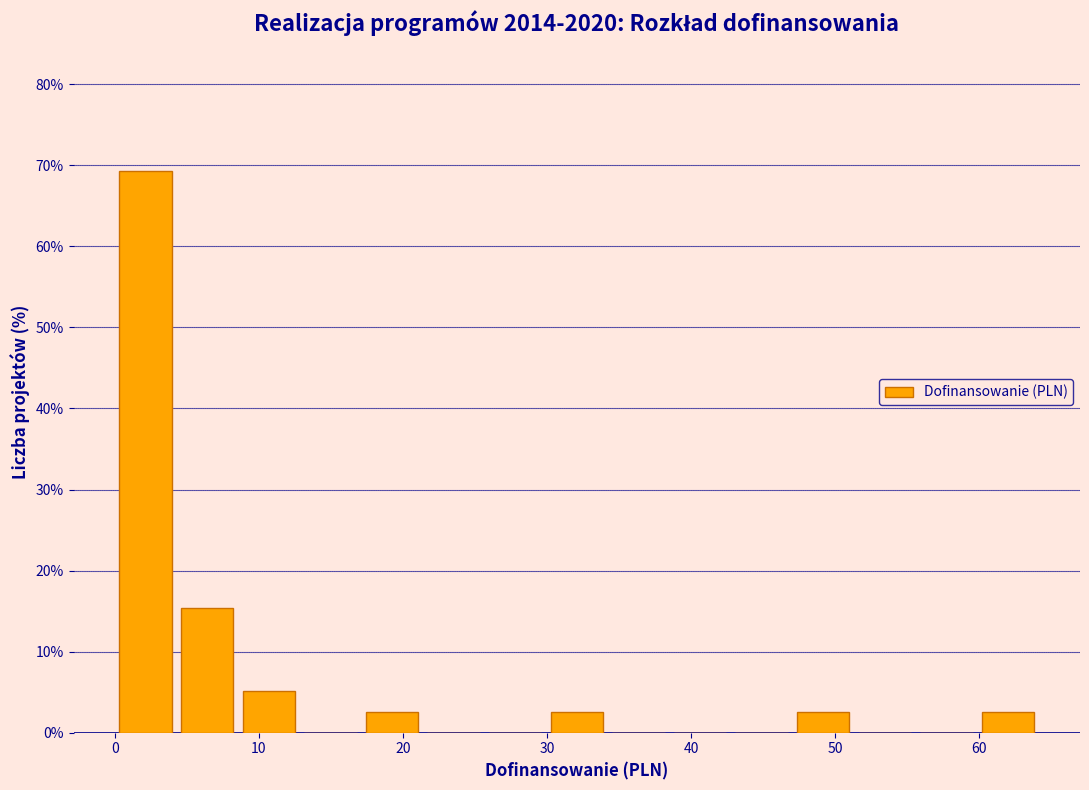

Which range on the x-axis has the tallest bar?

0 to 4